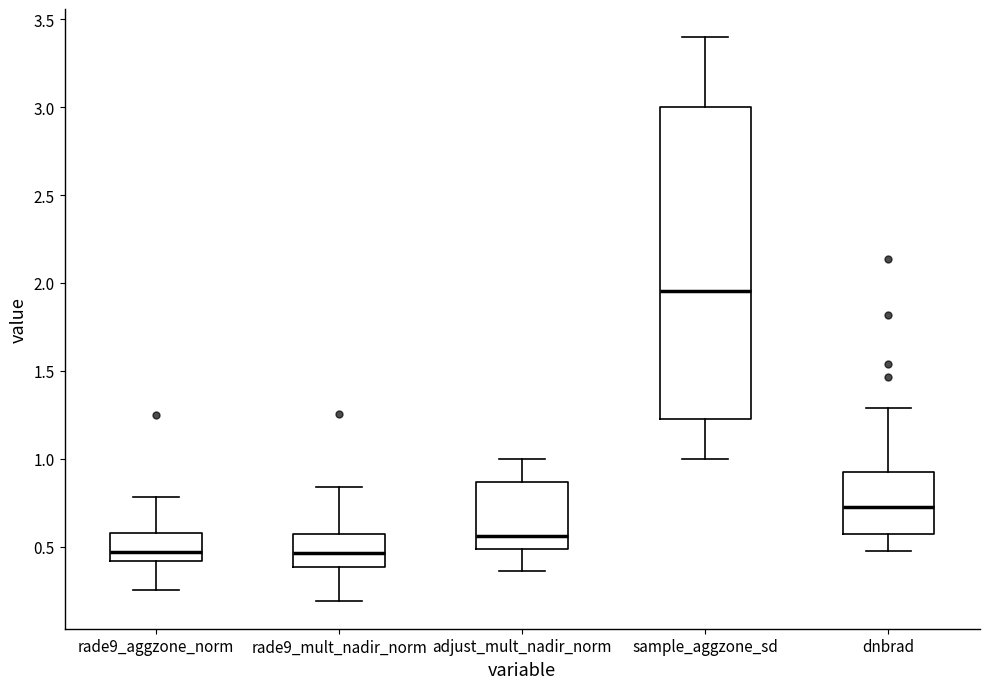

Reading left to right, read every box against the y-axis: the position of its median line, the range the box covers, and the ends of its whiskers. The values are not printed on the chart, so give them approximately, as read against the axis.

rade9_aggzone_norm: median 0.45, box 0.40 to 0.55, whiskers 0.25 to 0.80
rade9_mult_nadir_norm: median 0.45, box 0.40 to 0.55, whiskers 0.20 to 0.85
adjust_mult_nadir_norm: median 0.55, box 0.50 to 0.85, whiskers 0.35 to 1.00
sample_aggzone_sd: median 1.95, box 1.20 to 3.00, whiskers 1.00 to 3.40
dnbrad: median 0.75, box 0.55 to 0.95, whiskers 0.50 to 1.30